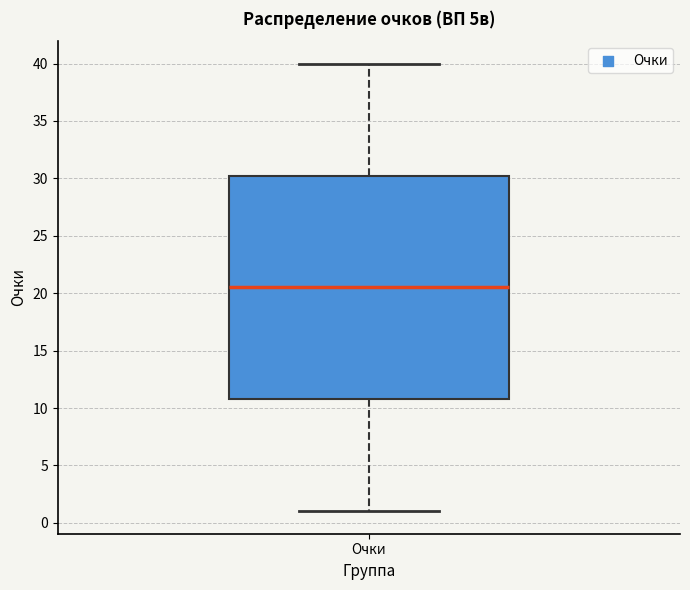

Where is the upper edge of the box for Очки on the y-axis? The values are not printed on the chart, so give them approximately, as read against the axis.

30.5